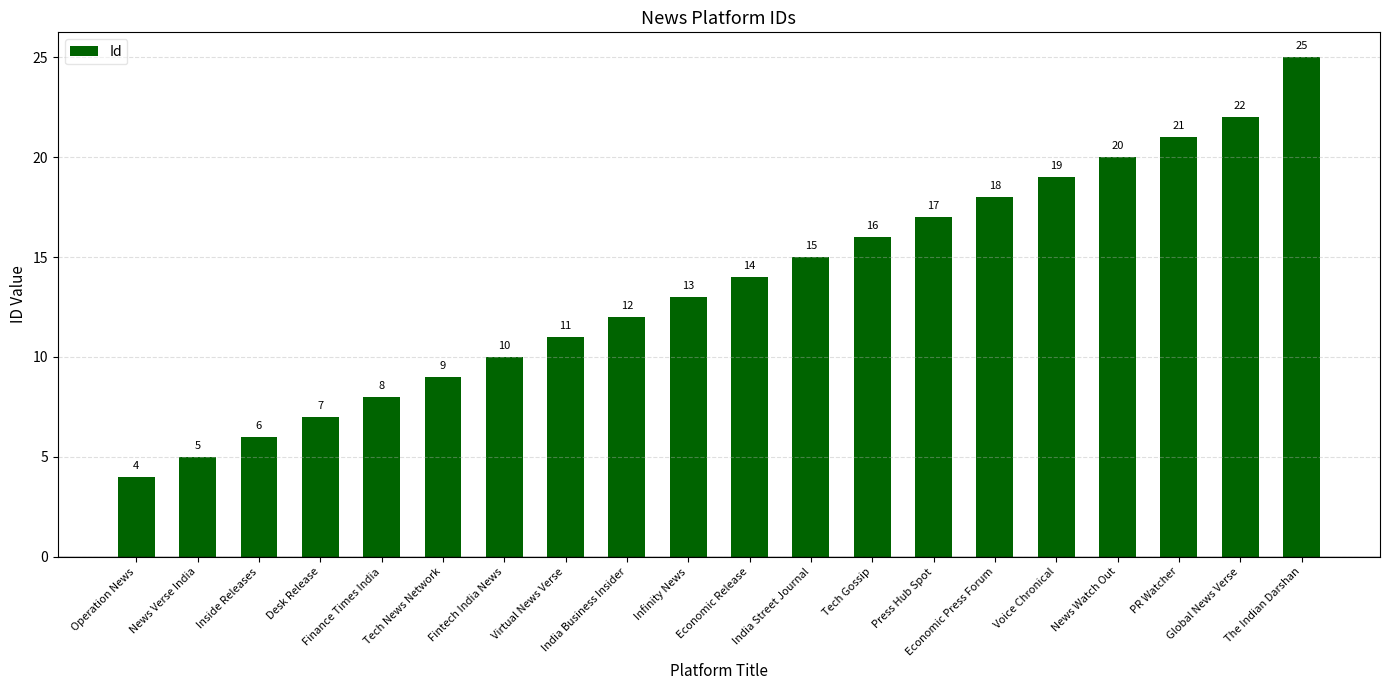

What is the ratio of the value at Economic Press Forum to the value at Fintech India News?

1.8